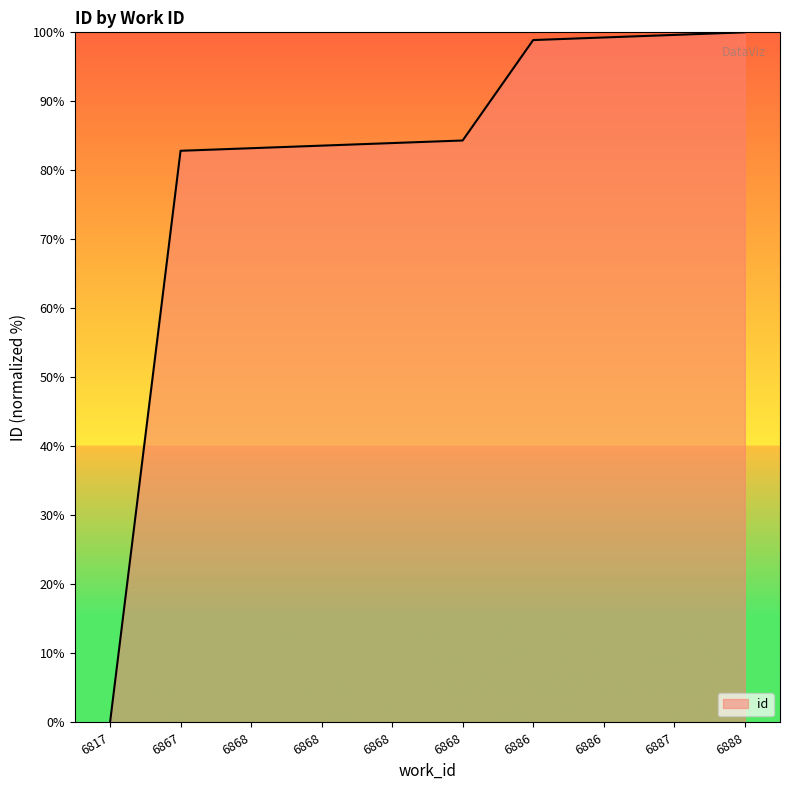

The value at 6868 is 84.0. True or false?

True